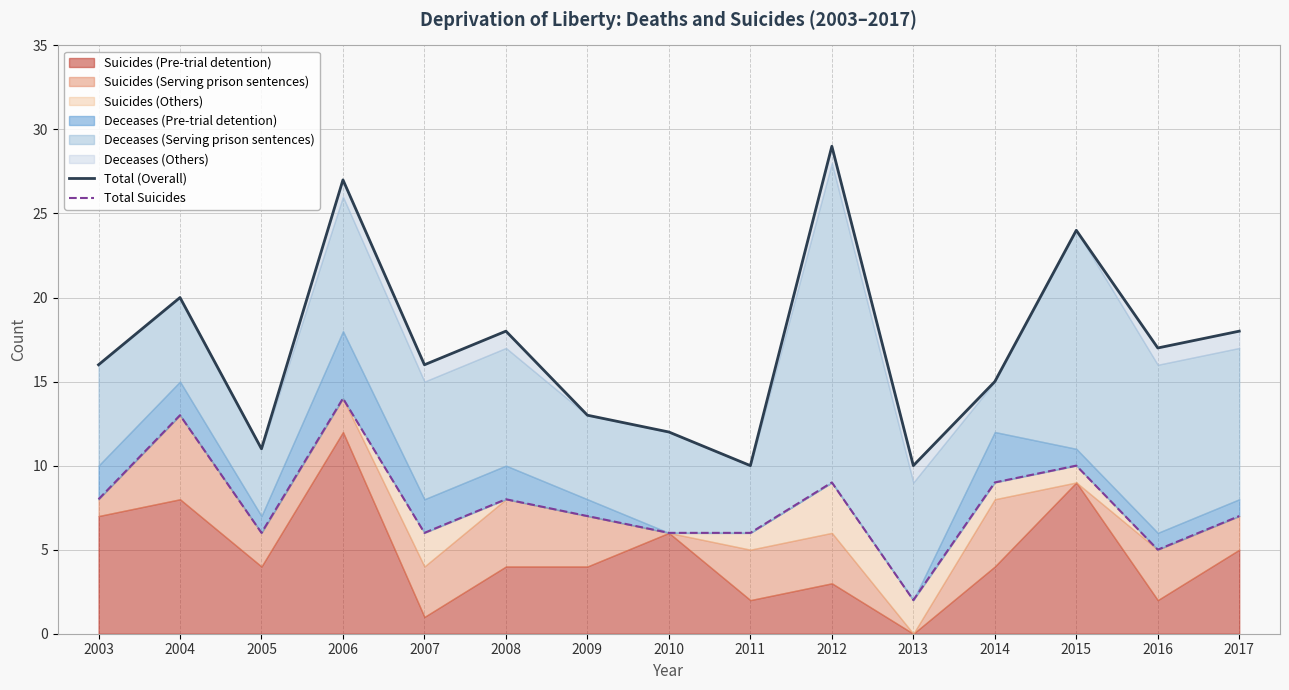

Does the chart display data point markers on the line(s)?

No